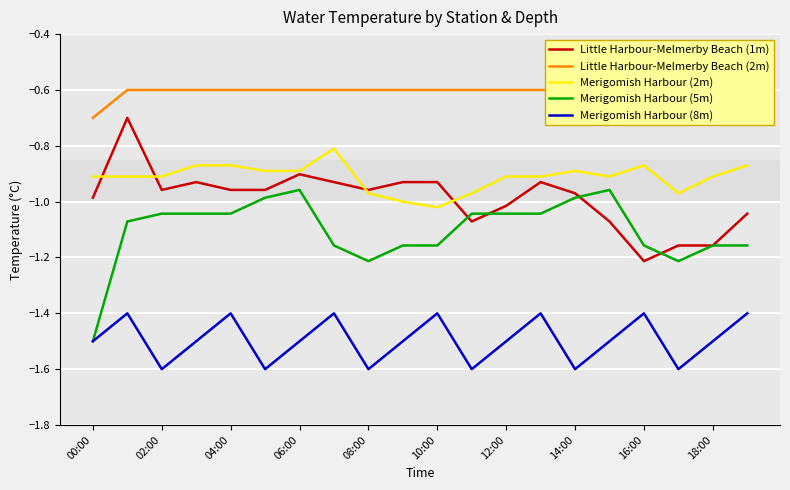

Reading left to right, transcribe all the data shown in this chart.

Little Harbour-Melmerby Beach (1m): -1.0	-0.7	-1.0	-0.9	-1.0	-1.0	-0.9	-0.9	-1.0	-0.9	-0.9	-1.1	-1.0	-0.9	-1.0	-1.1	-1.2	-1.2	-1.2	-1.0
Little Harbour-Melmerby Beach (2m): -0.7	-0.6	-0.6	-0.6	-0.6	-0.6	-0.6	-0.6	-0.6	-0.6	-0.6	-0.6	-0.6	-0.6	-0.6	-0.6	-0.6	-0.6	-0.6	-0.6
Merigomish Harbour (2m): -0.9	-0.9	-0.9	-0.9	-0.9	-0.9	-0.9	-0.8	-1.0	-1.0	-1.0	-1.0	-0.9	-0.9	-0.9	-0.9	-0.9	-1.0	-0.9	-0.9
Merigomish Harbour (5m): -1.5	-1.1	-1.0	-1.0	-1.0	-1.0	-1.0	-1.2	-1.2	-1.2	-1.2	-1.0	-1.0	-1.0	-1.0	-1.0	-1.2	-1.2	-1.2	-1.2
Merigomish Harbour (8m): -1.5	-1.4	-1.6	-1.5	-1.4	-1.6	-1.5	-1.4	-1.6	-1.5	-1.4	-1.6	-1.5	-1.4	-1.6	-1.5	-1.4	-1.6	-1.5	-1.4